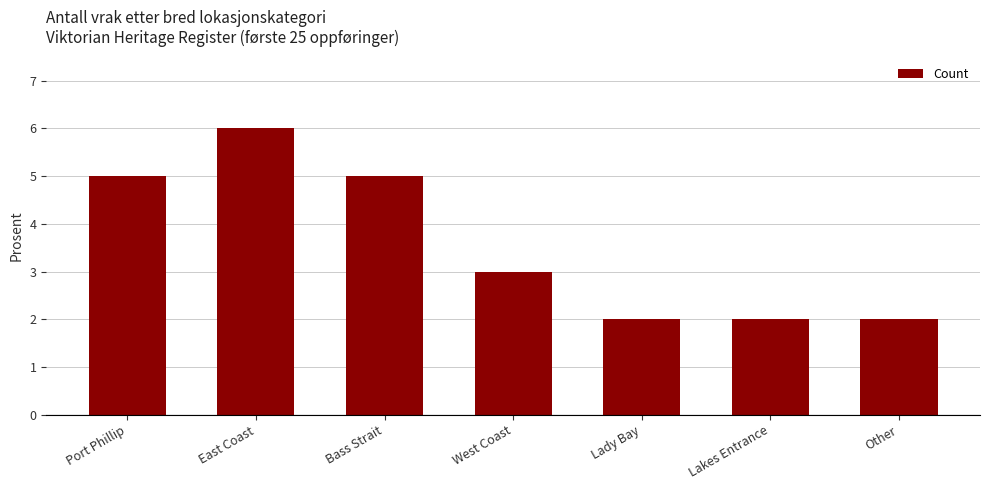

True or false: the data shows 2 at Other.

True